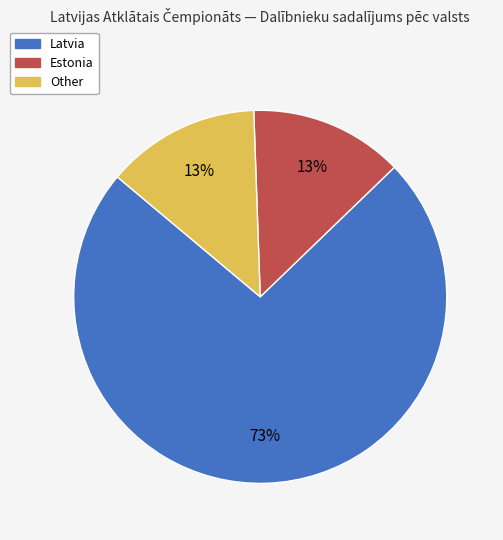

What is the largest slice in the pie chart?

Latvia